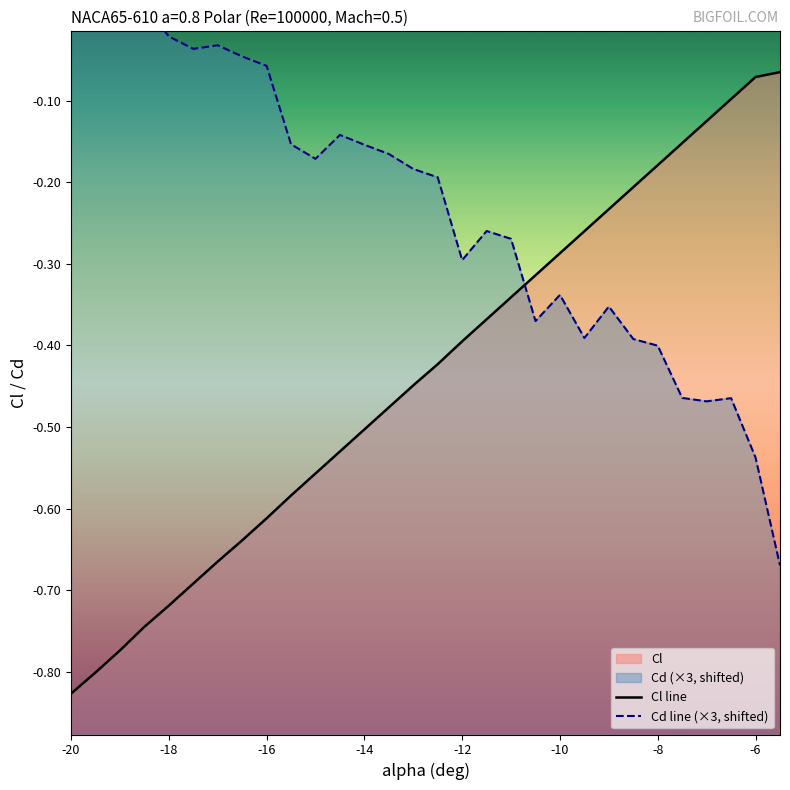

Is it true that Cl line equals -1.1 at -6?

False